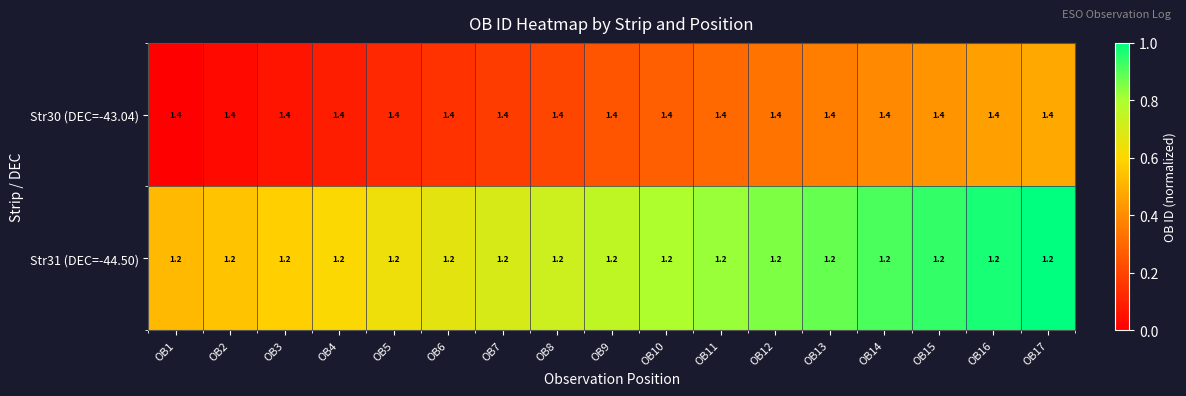

The Str30 (DEC=-43.04) series shows 1.4 at OB4. True or false?

True